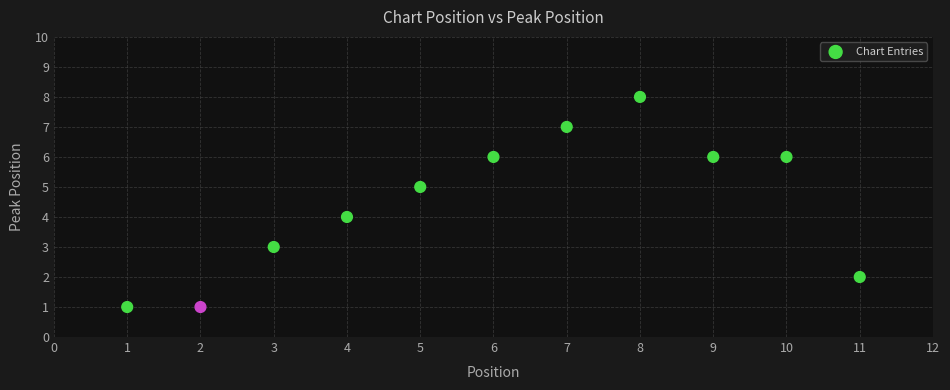

What is the range of X values (max minus min)?

10